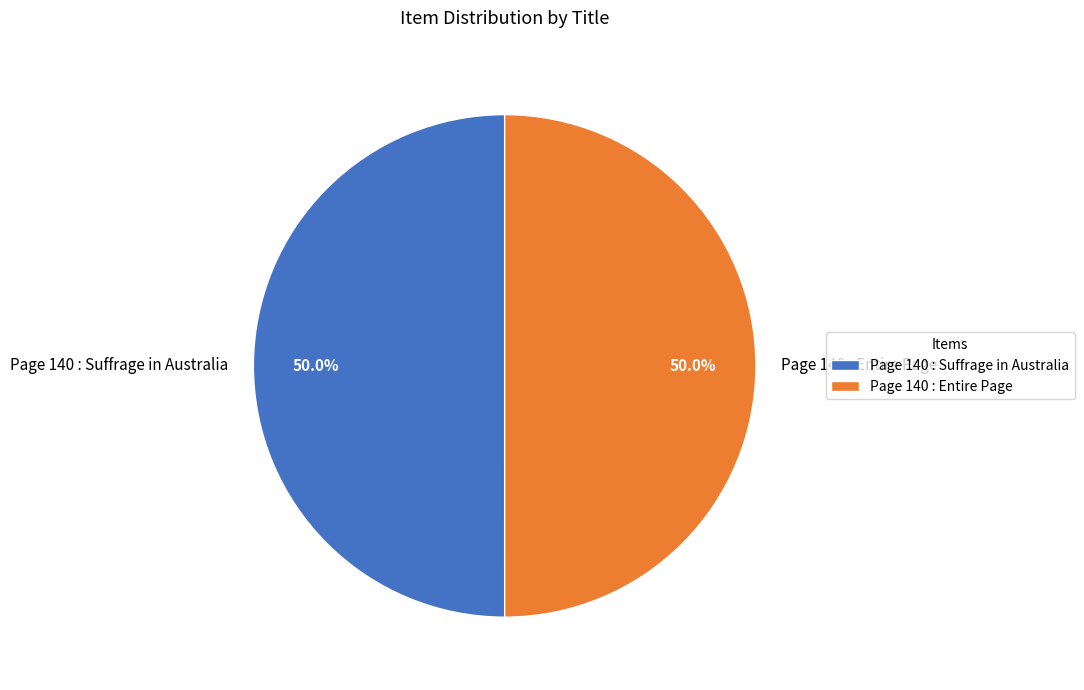

Combined, do Page 140 : Entire Page and Page 140 : Suffrage in Australia account for over 50%?

Yes